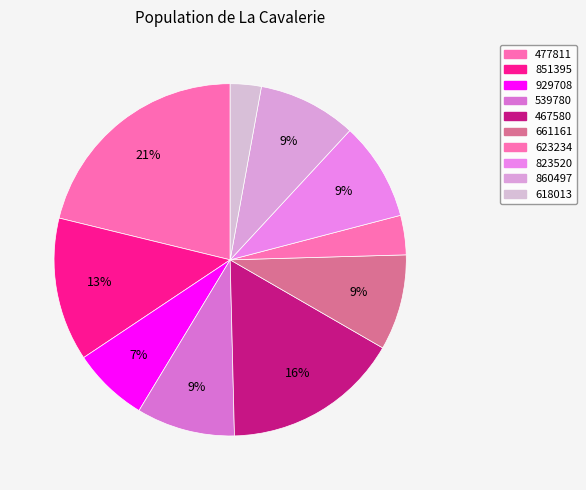

What is the change in value from 477811 to 860497?

-47